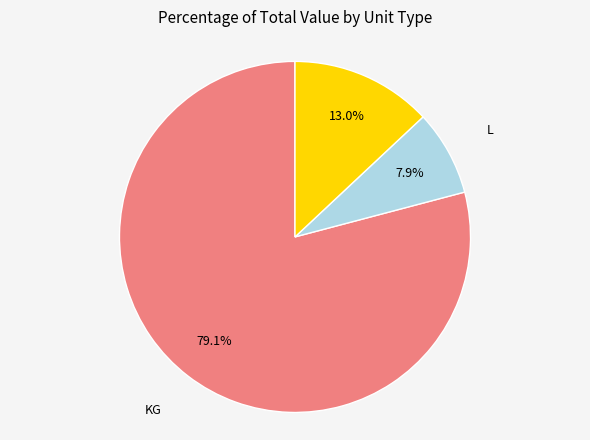

True or false: L accounts for 16% of the total.

False